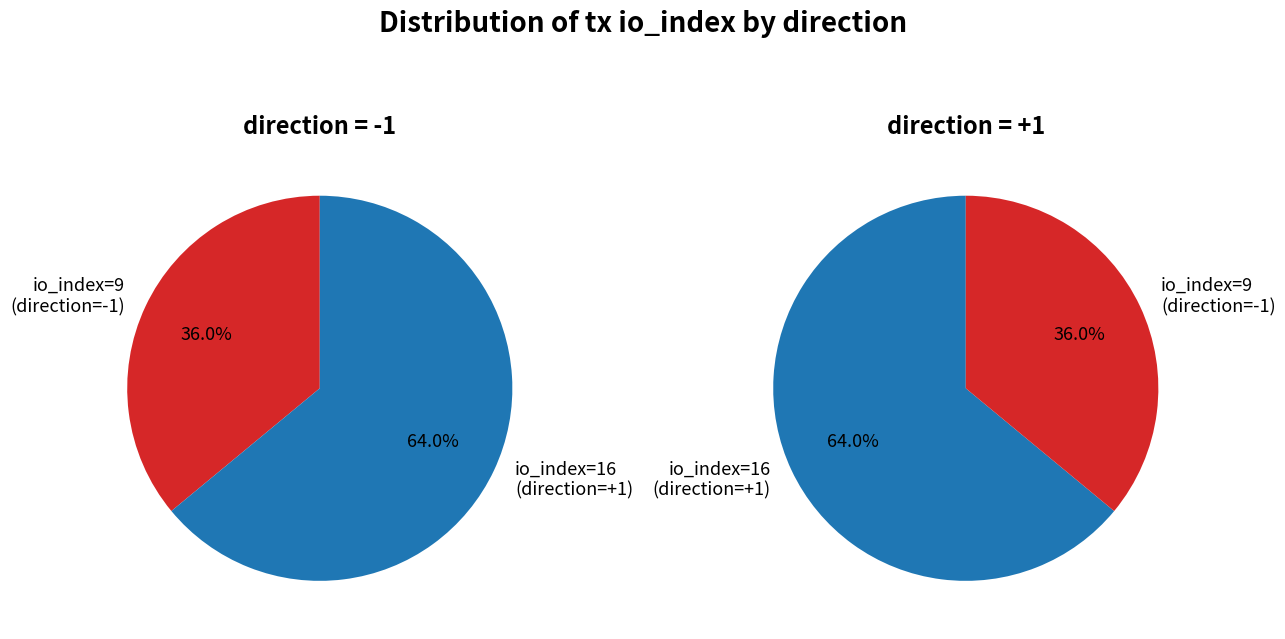

Is it true that io_index is 100% of the pie?

True